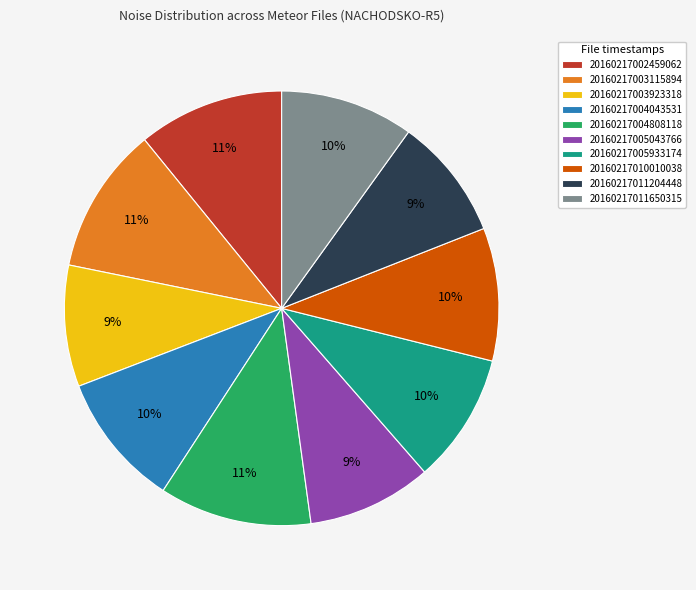

The 20160217010010038 slice represents 10% of the pie. True or false?

True